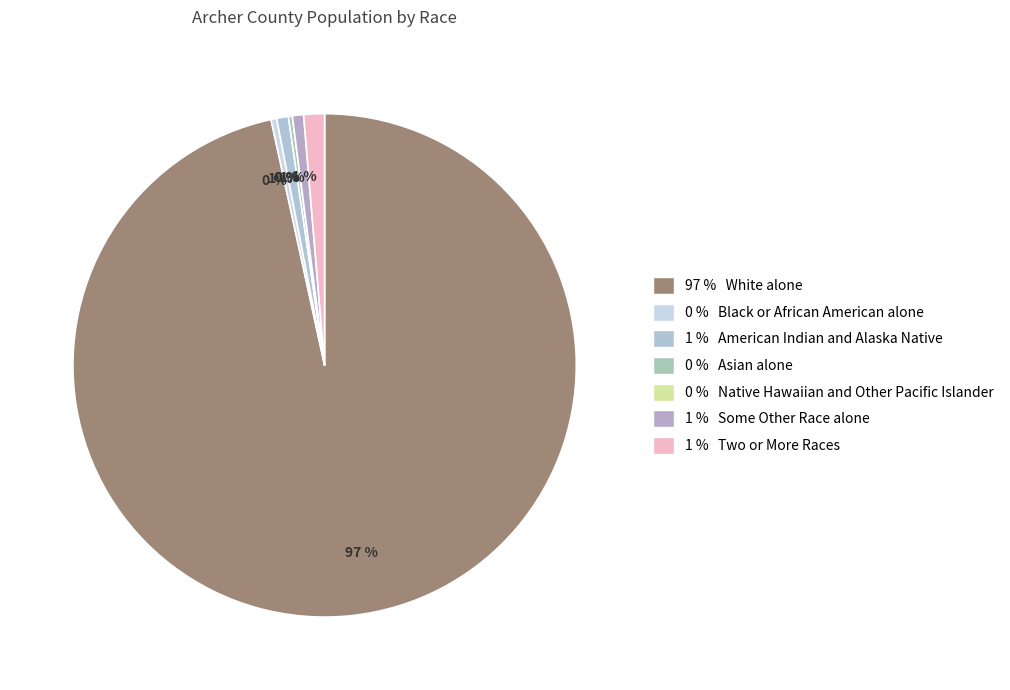

Combined, what portion of the pie is Black or African American alone and Native Hawaiian and Other Pacific Islander?

0.4%